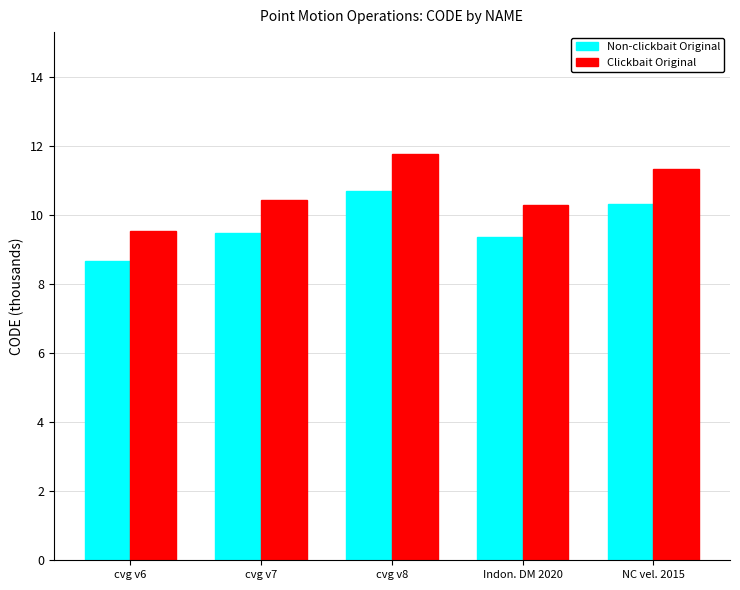

Which series has the largest range (max minus min)?

Clickbait Original